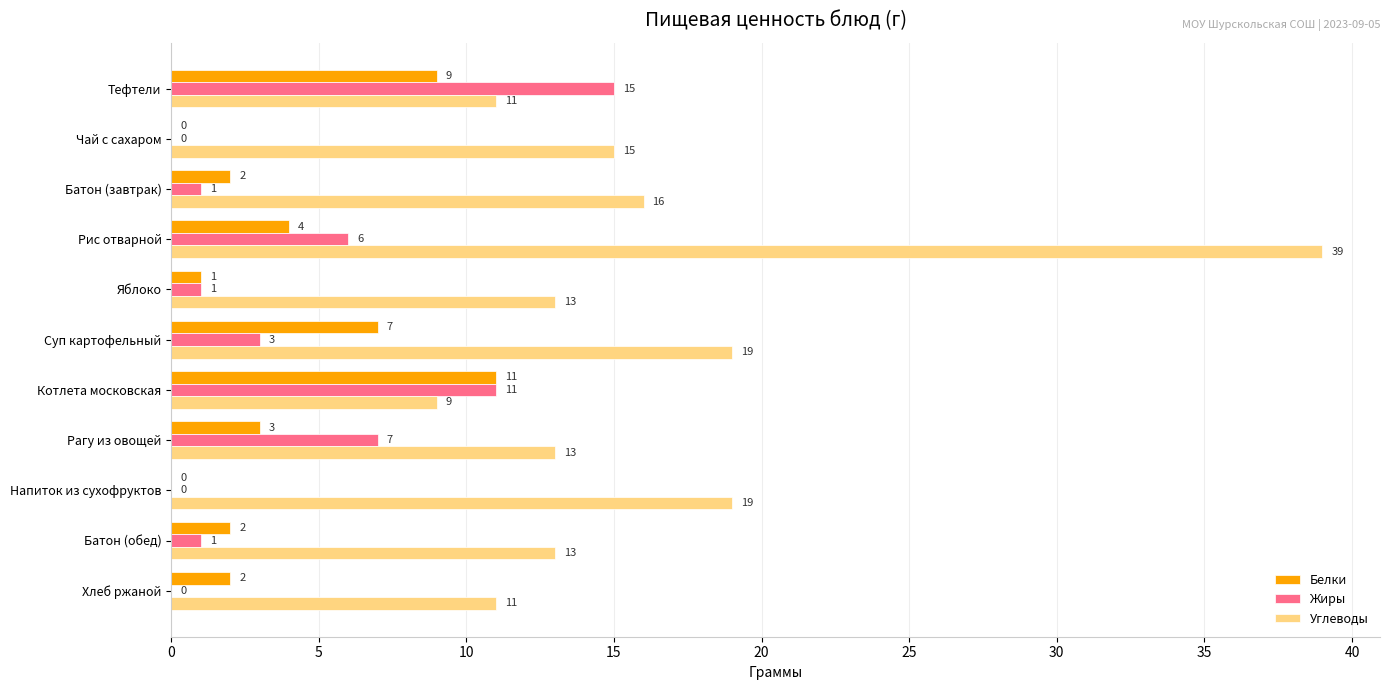

The value of Белки at Рис отварной is 4. True or false?

True